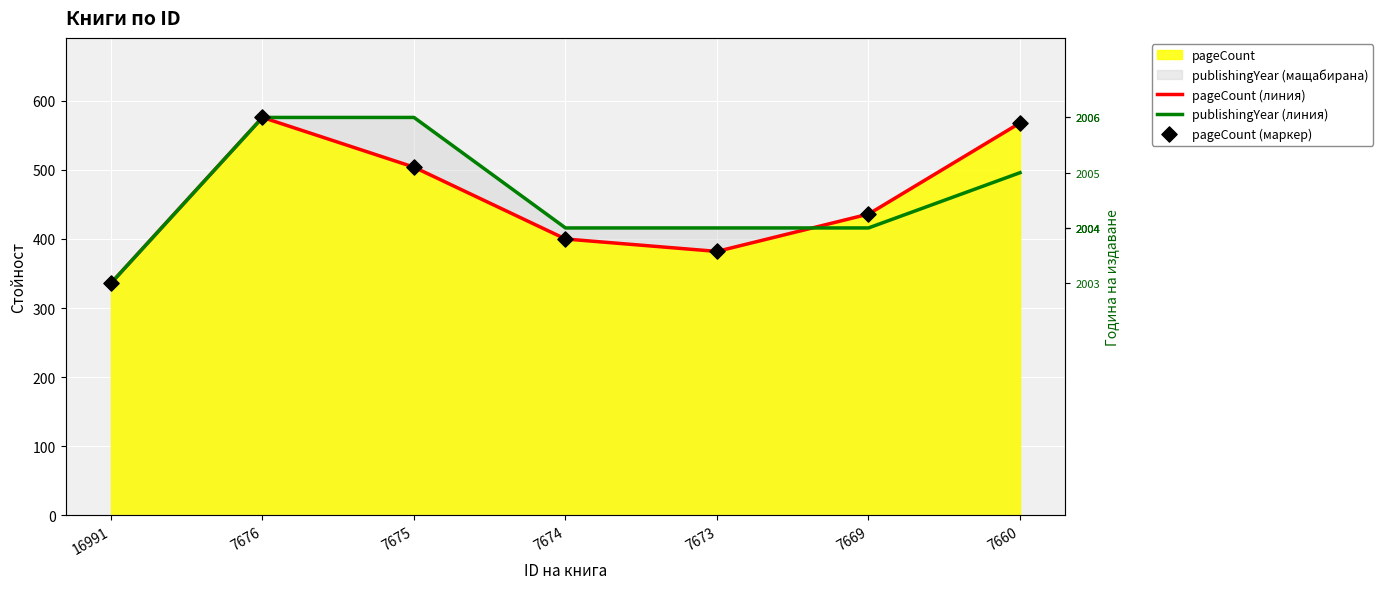

At which category is the sum across all series the highest?

7676